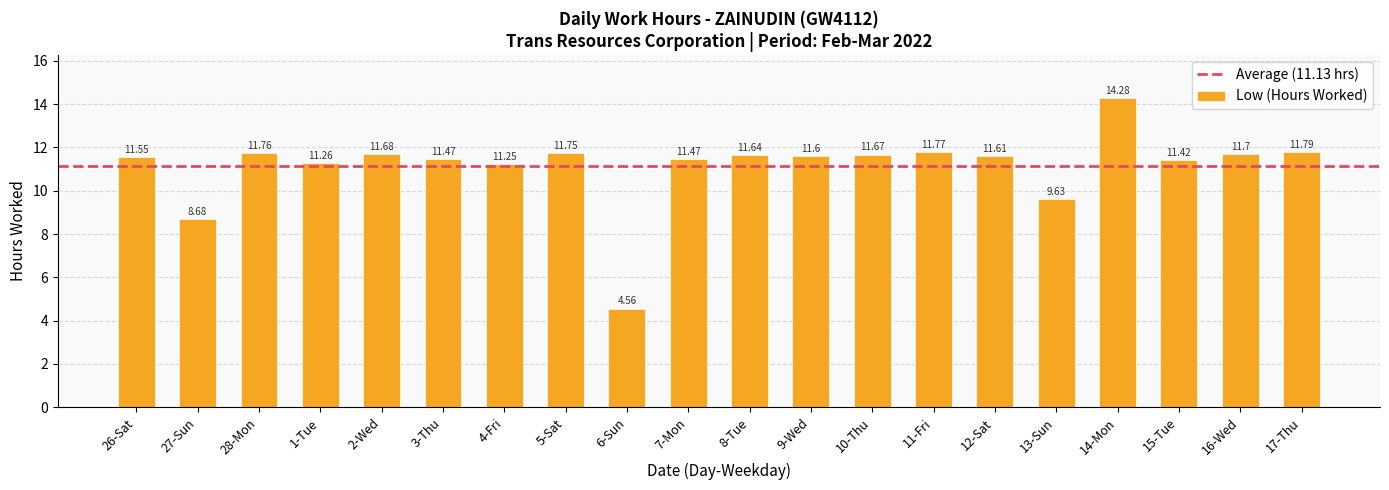

Between 9-Wed and 16-Wed, which is larger?

16-Wed